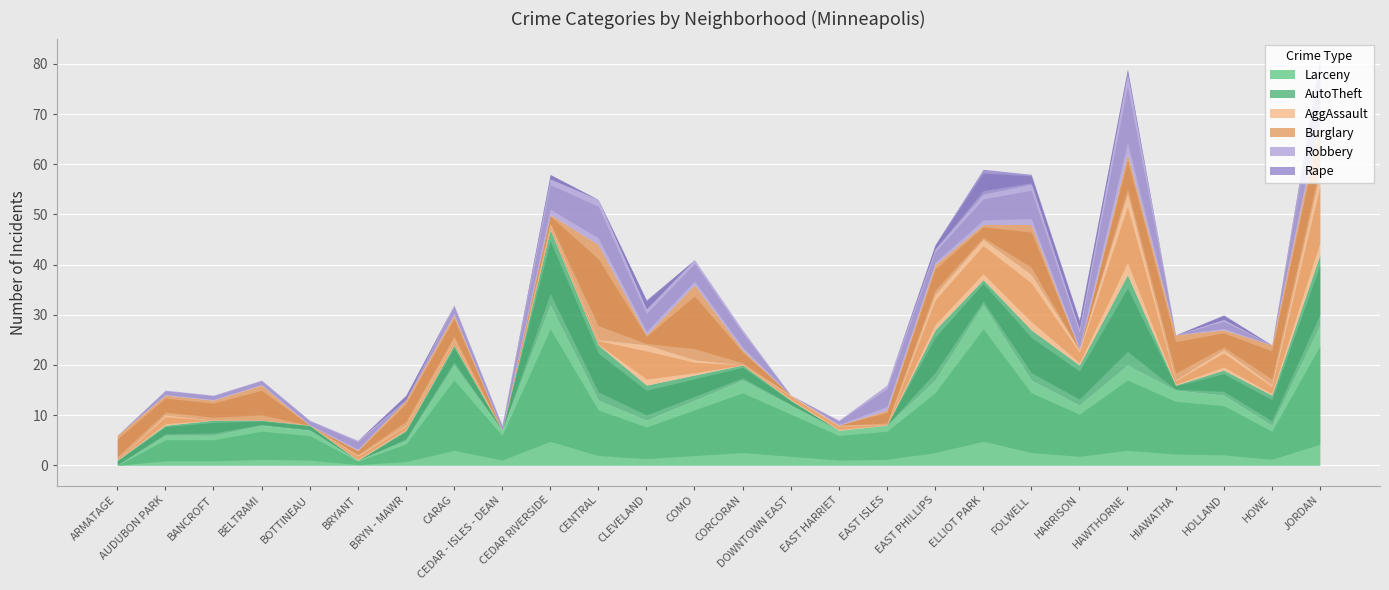

What are all the series names shown in the legend?

Larceny, AutoTheft, AggAssault, Burglary, Robbery, Rape